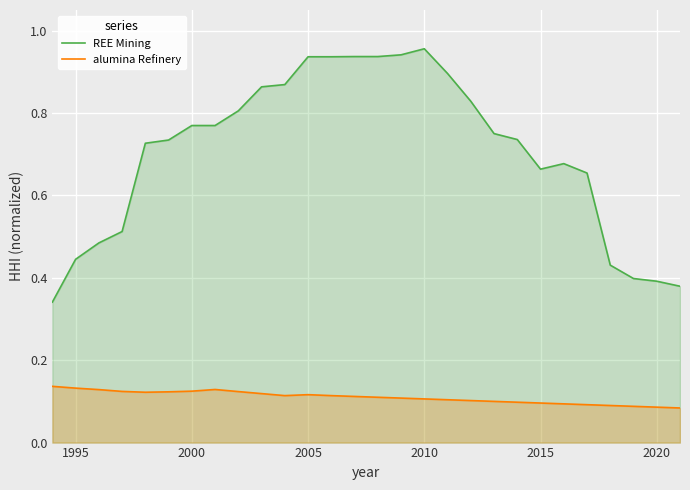

The REE Mining series shows 0.3 at 1995. True or false?

False